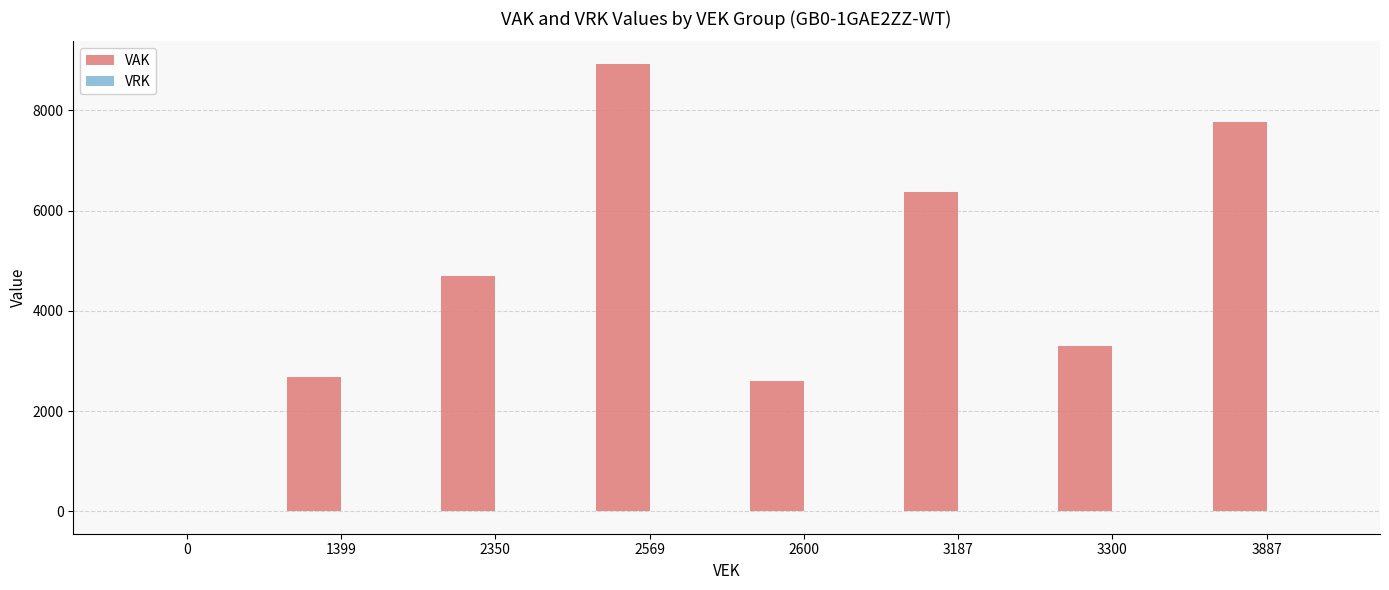

The chart shows a value of 2600 at 2600. True or false?

True